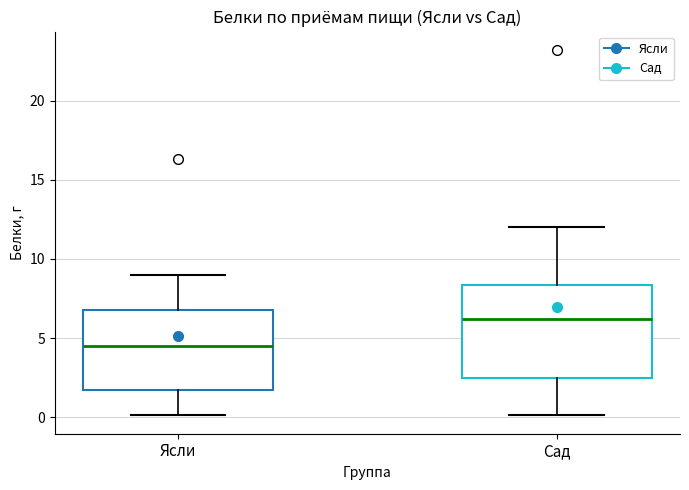

Reading left to right, transcribe this box plot: for each box, give where its median line is, the range the box spans, and where its two whiskers end, as read against the y-axis. The values are not printed on the chart, so give them approximately, as read against the axis.

Ясли: median 4.5, box 2.0 to 7.0, whiskers 0.0 to 9.0
Сад: median 6.0, box 2.5 to 8.5, whiskers 0.0 to 12.0